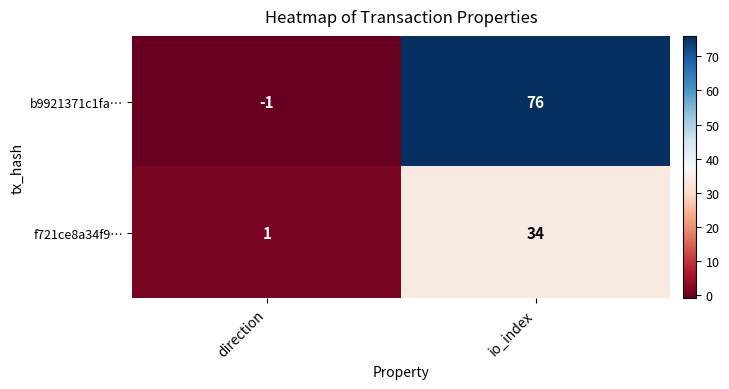

What is the difference between the highest and lowest values at direction?

2